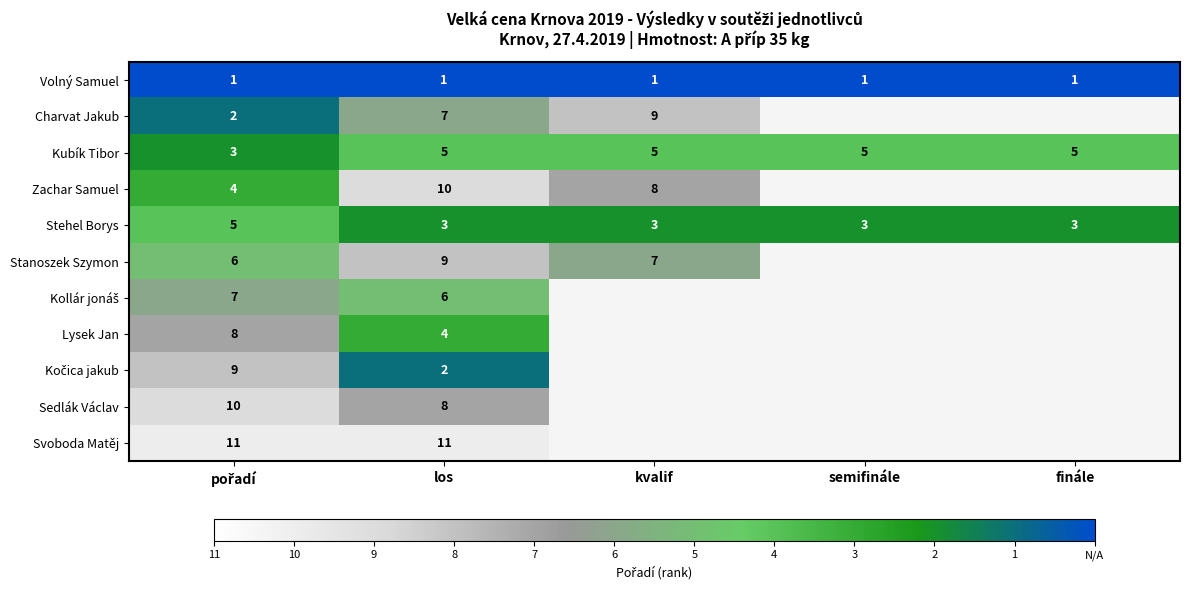

The value of Kubík Tibor at finále is 3. True or false?

False